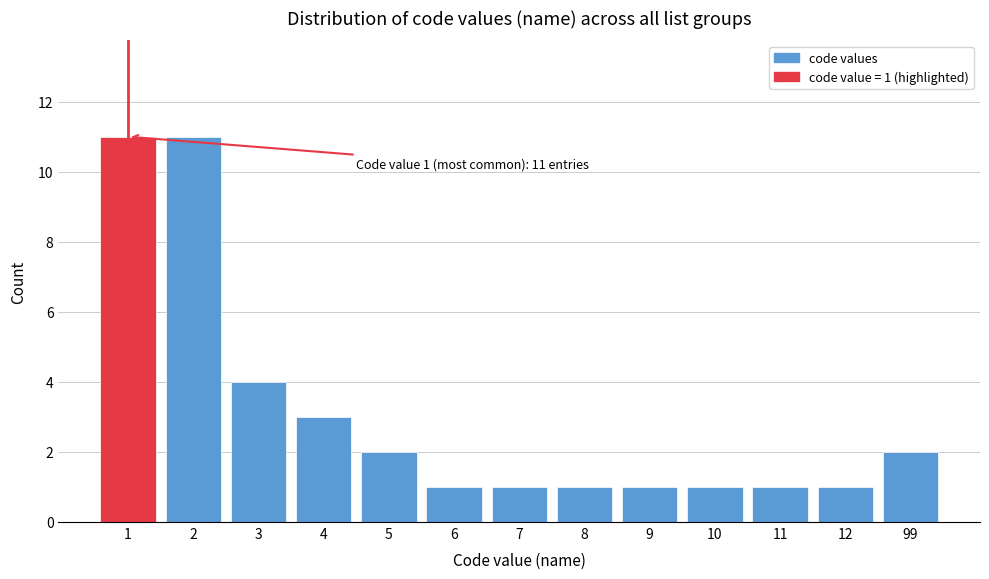

Reading left to right, what are all the values shown in this chart?

1=11	2=11	3=4	4=3	5=2	6=1	7=1	8=1	9=1	10=1	11=1	12=1	99=2